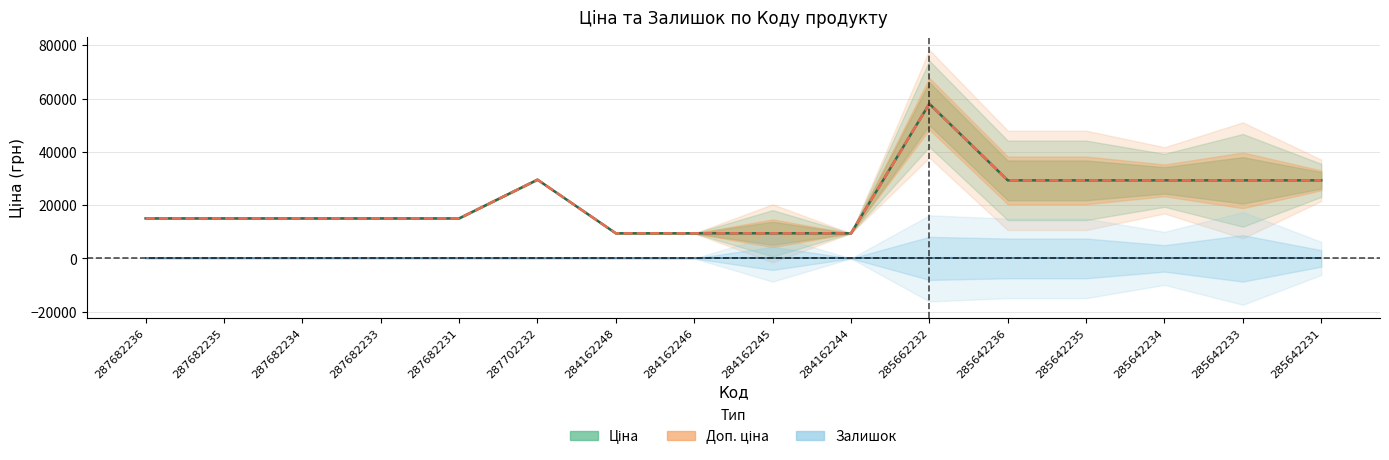

Count the number of categories in the chart.

16